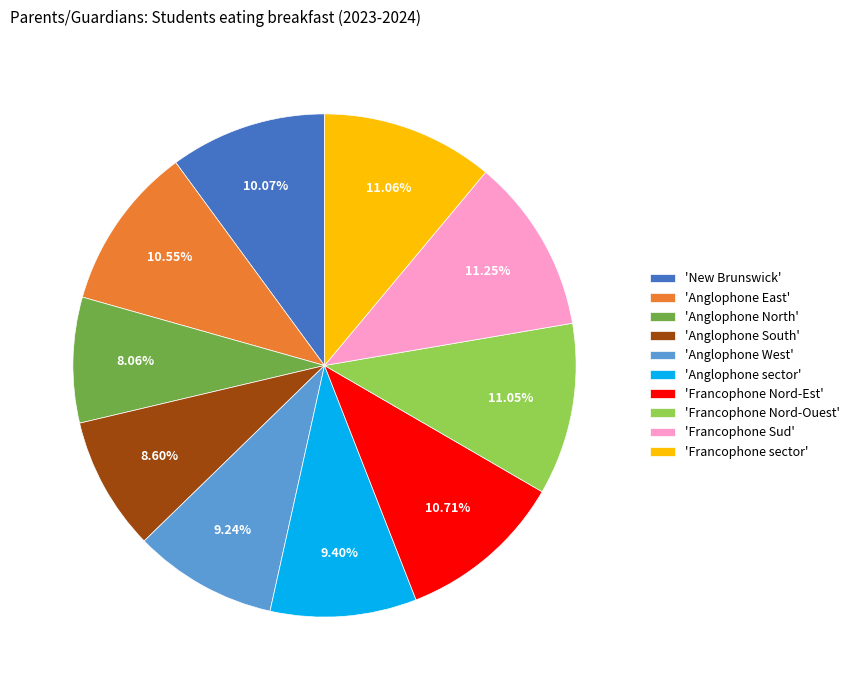

What is the ratio of the value at 'Francophone Nord-Ouest' to the value at 'New Brunswick'?

1.1